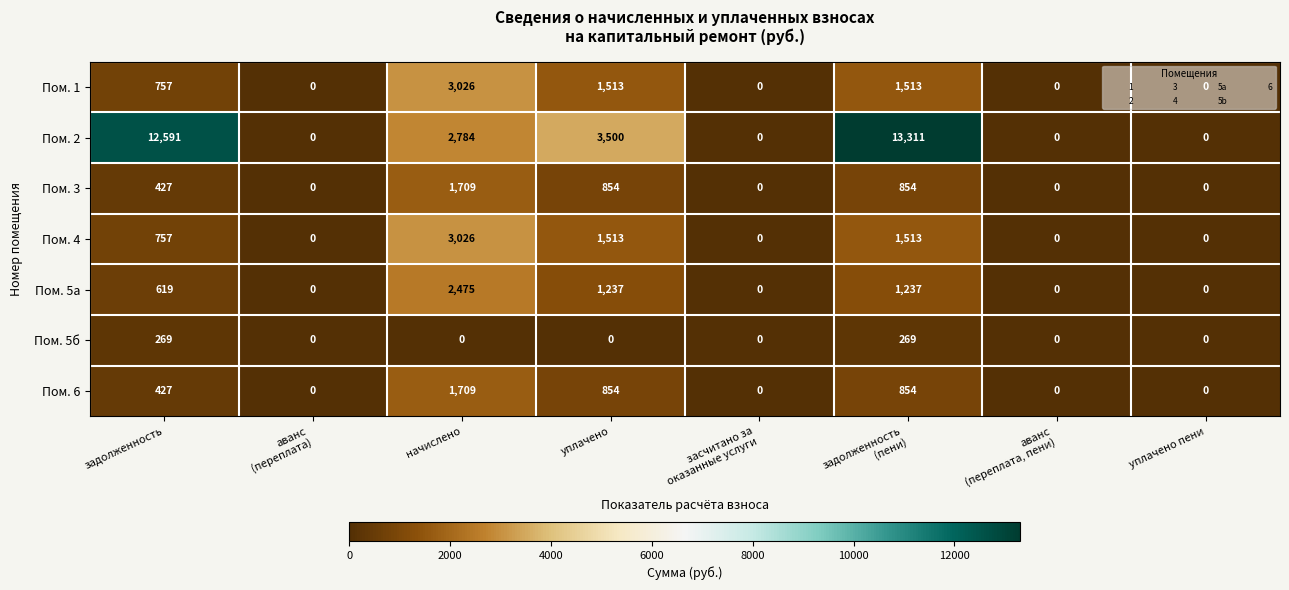

What is the difference between the maximum and minimum values in the Пом. 5а series?

2475